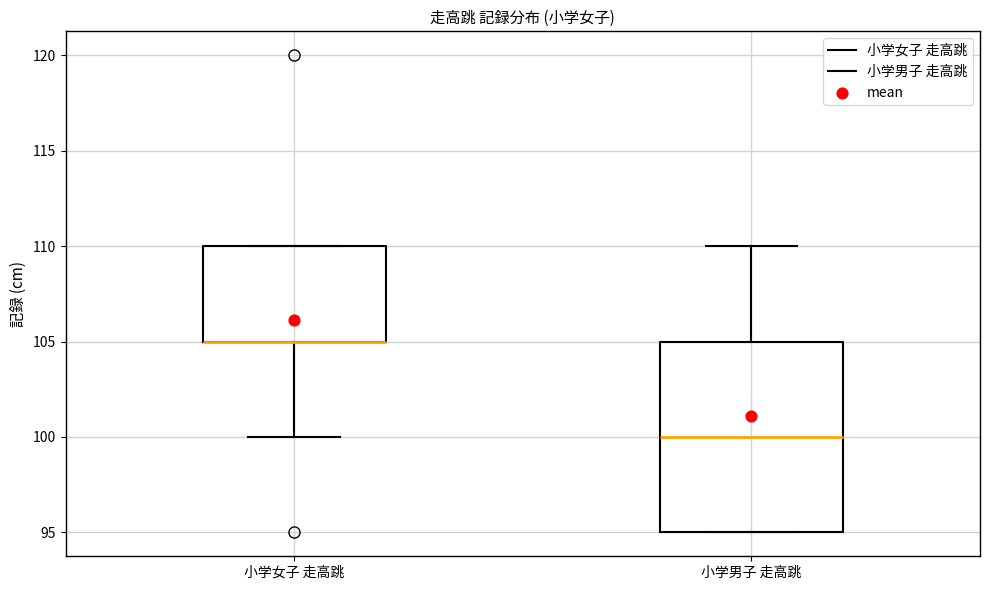

Reading left to right, transcribe this box plot: for each box, give where its median line is, the range the box spans, and where its two whiskers end, as read against the y-axis. The values are not printed on the chart, so give them approximately, as read against the axis.

小学女子 走高跳: median 105 (drawn on the box's lower edge), box 105 to 110, whiskers 100 to 110
小学男子 走高跳: median 100, box 95 to 105, whiskers 95 to 110